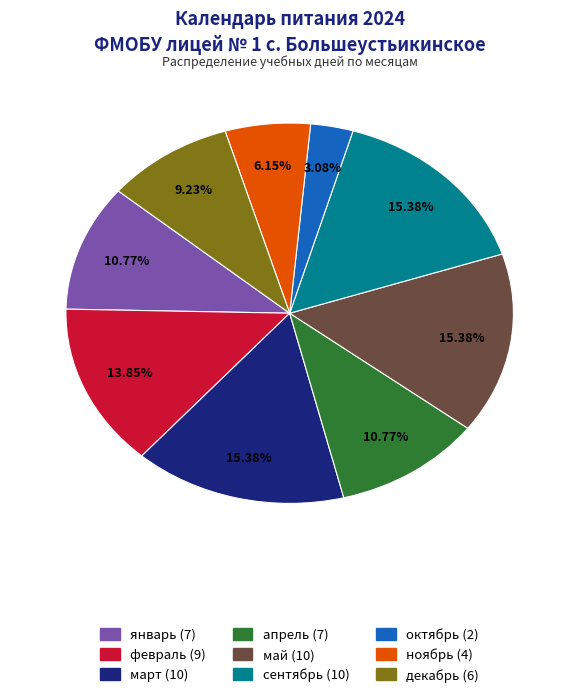

Which has a higher value, декабрь or октябрь?

декабрь